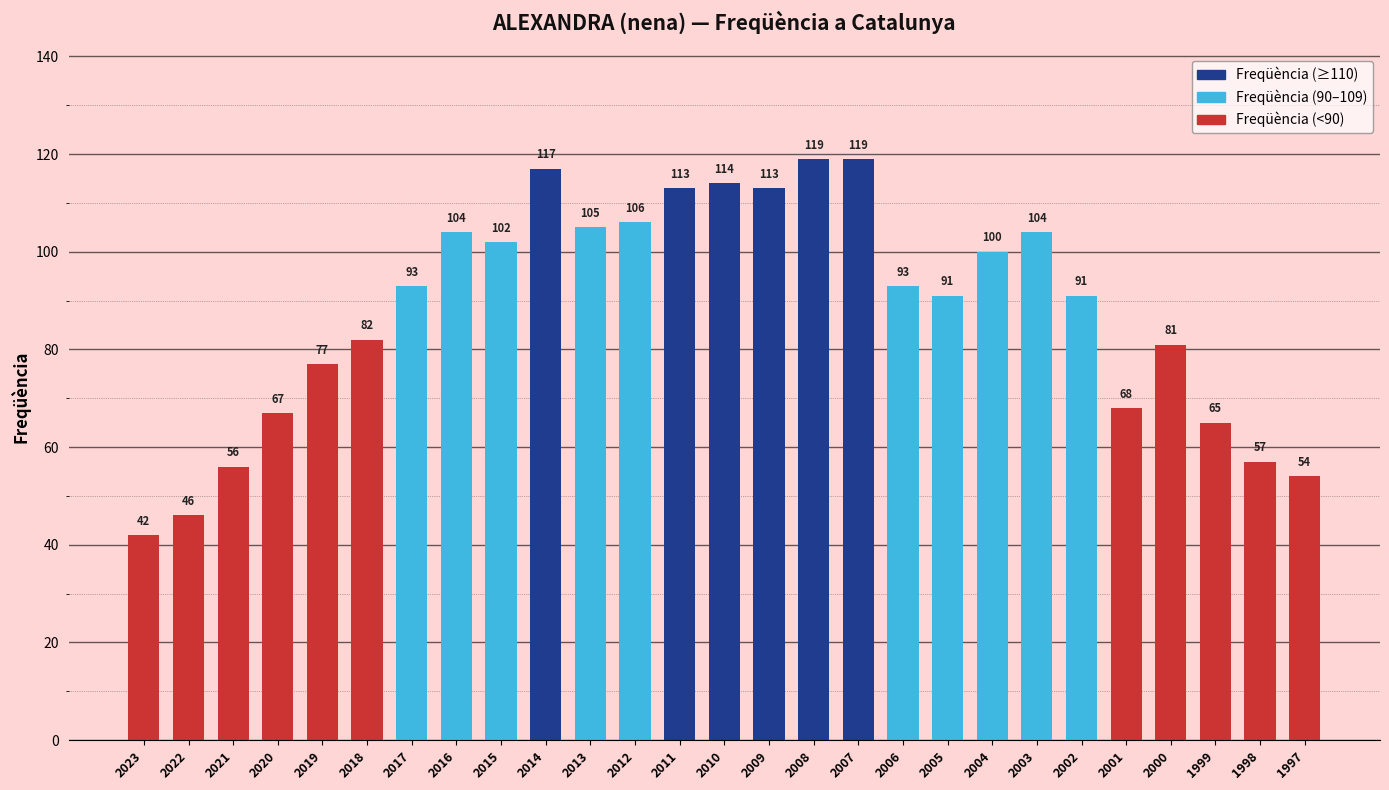

How many categories are shown in the chart?

27